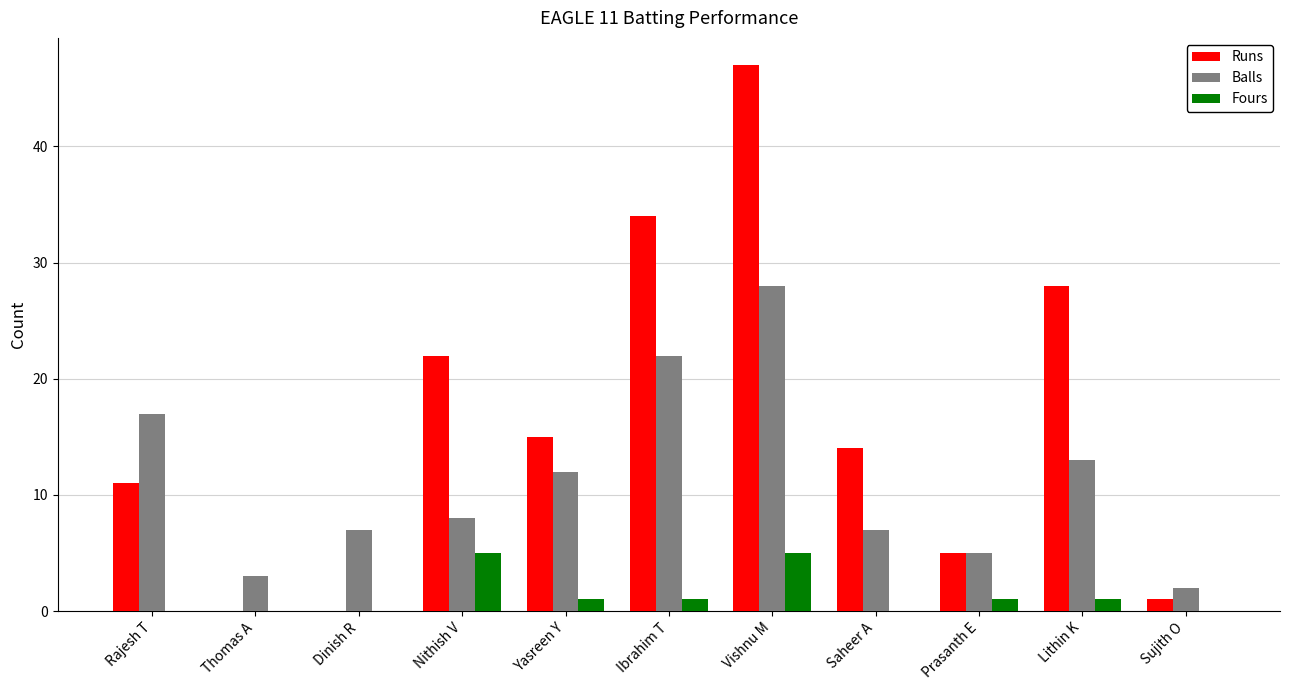

Which series has the largest total across all categories?

Runs